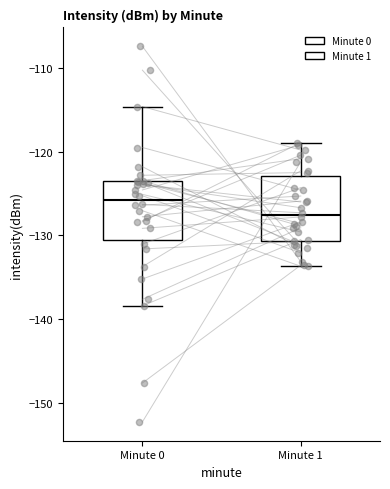

Which box's median line is the highest?

Minute 0